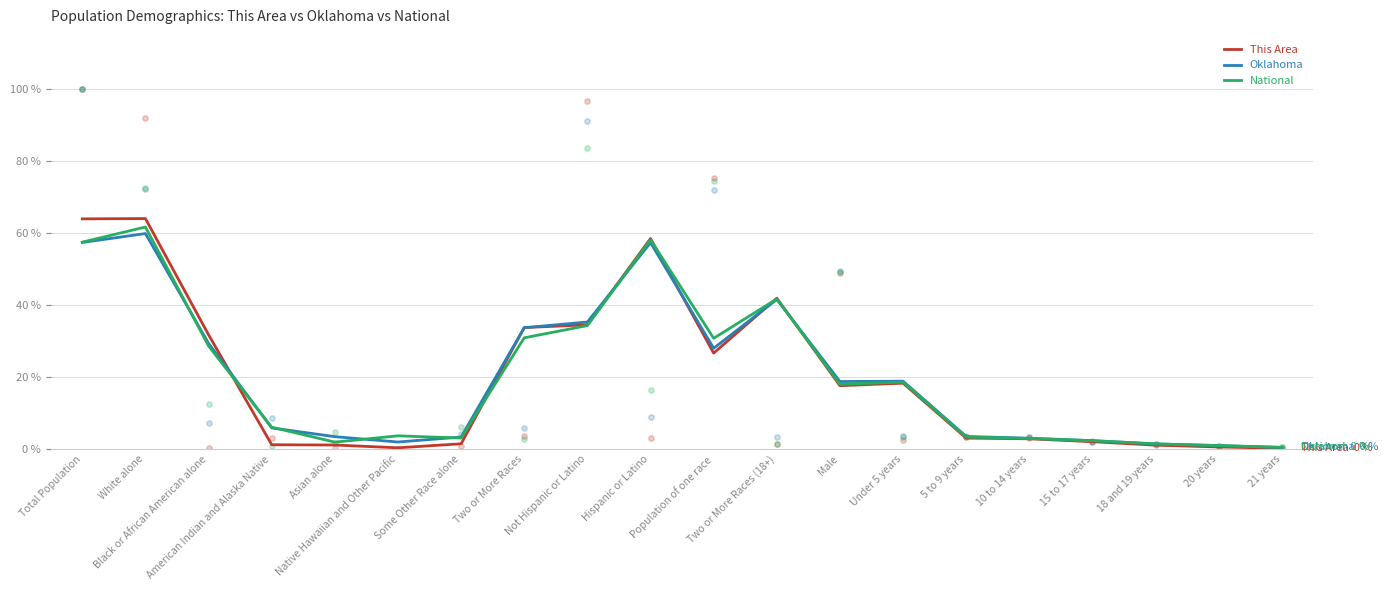

At how many categories does at least one series exceed 1?

19